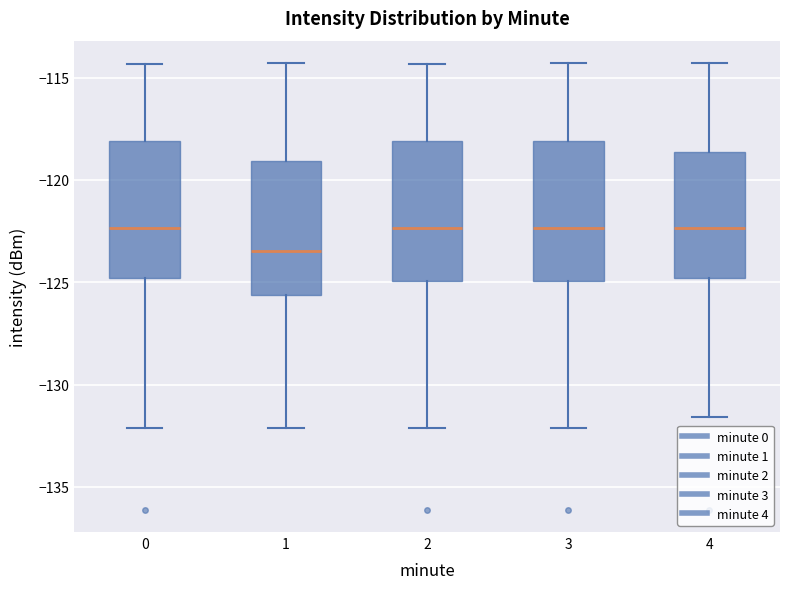

Reading left to right, read every box against the y-axis: the position of its median line, the range the box covers, and the ends of its whiskers. The values are not printed on the chart, so give them approximately, as read against the axis.

0: median -122.5, box -125.0 to -118.0, whiskers -132.0 to -114.5
1: median -123.5, box -125.5 to -119.0, whiskers -132.0 to -114.5
2: median -122.5, box -125.0 to -118.0, whiskers -132.0 to -114.5
3: median -122.5, box -125.0 to -118.0, whiskers -132.0 to -114.5
4: median -122.5, box -125.0 to -118.5, whiskers -131.5 to -114.5